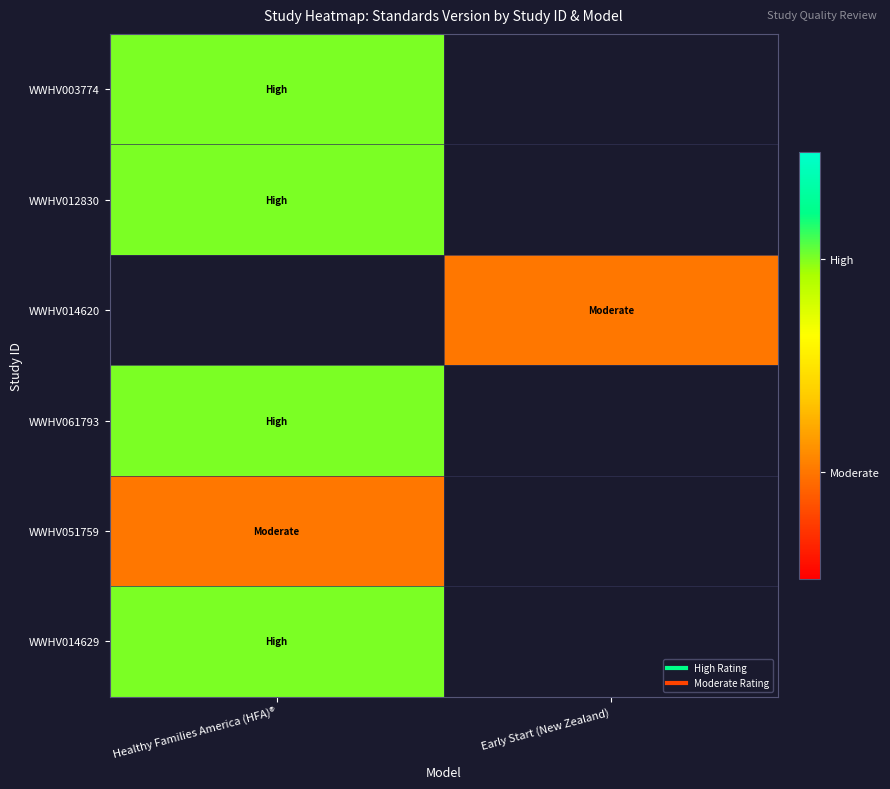

The value of WWHV061793 at Healthy Families America (HFA)® is 2.0. True or false?

True